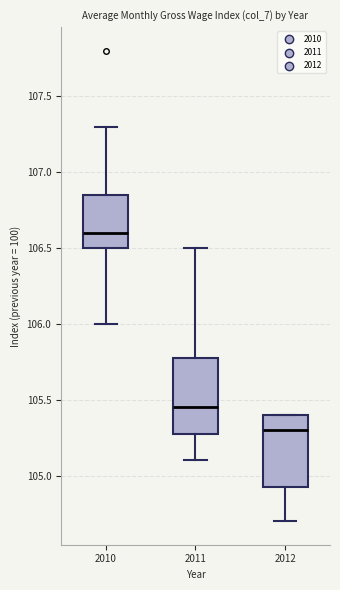

Which box's median line is the lowest?

2012